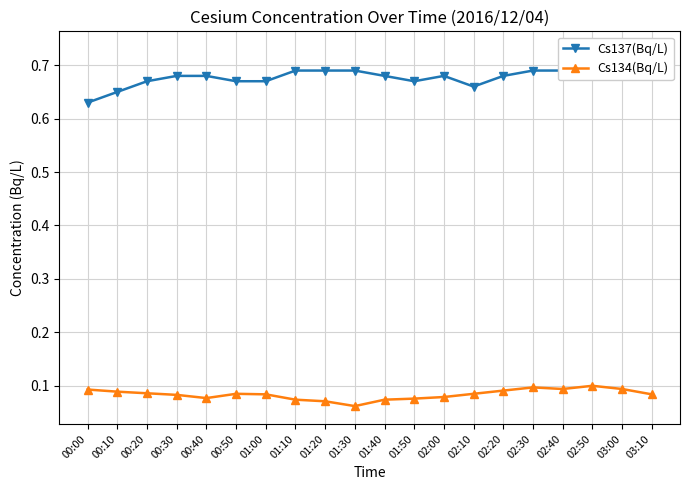

At which category does Cs137(Bq/L) reach its first local valley?

01:50